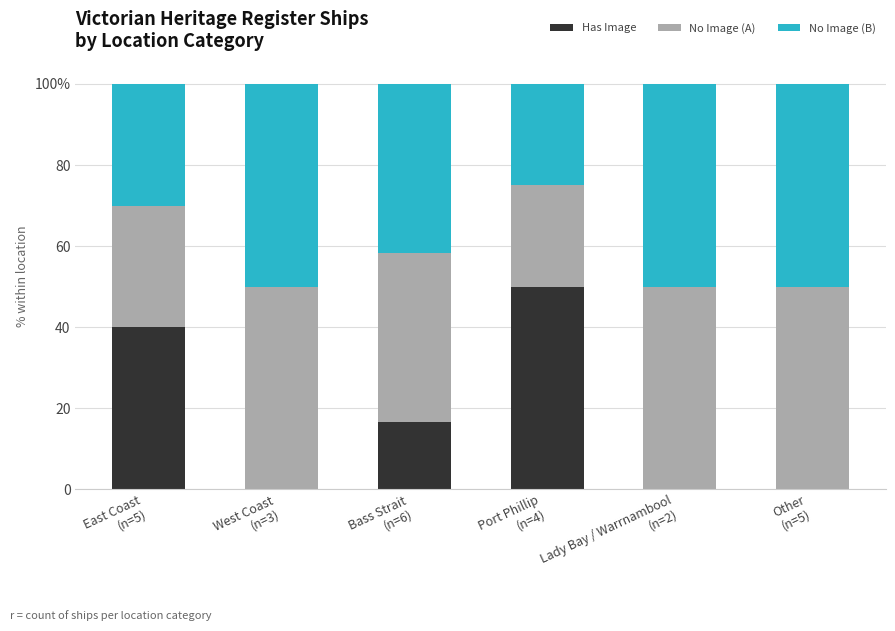

What are all the series names shown in the legend?

Has Image, No Image (A), No Image (B)